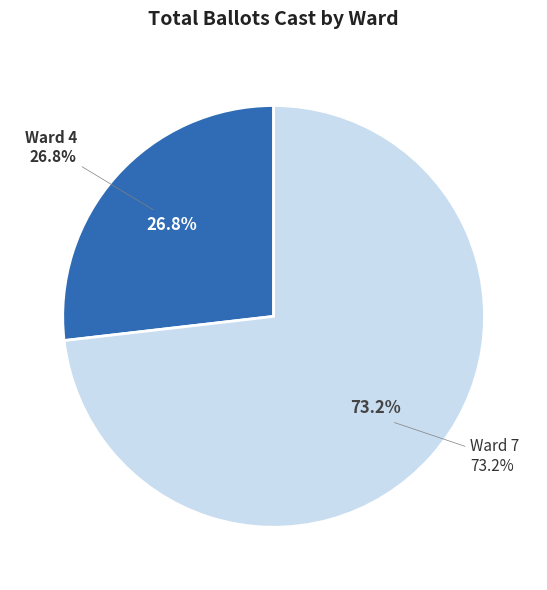

Count the number of slices in the pie.

2